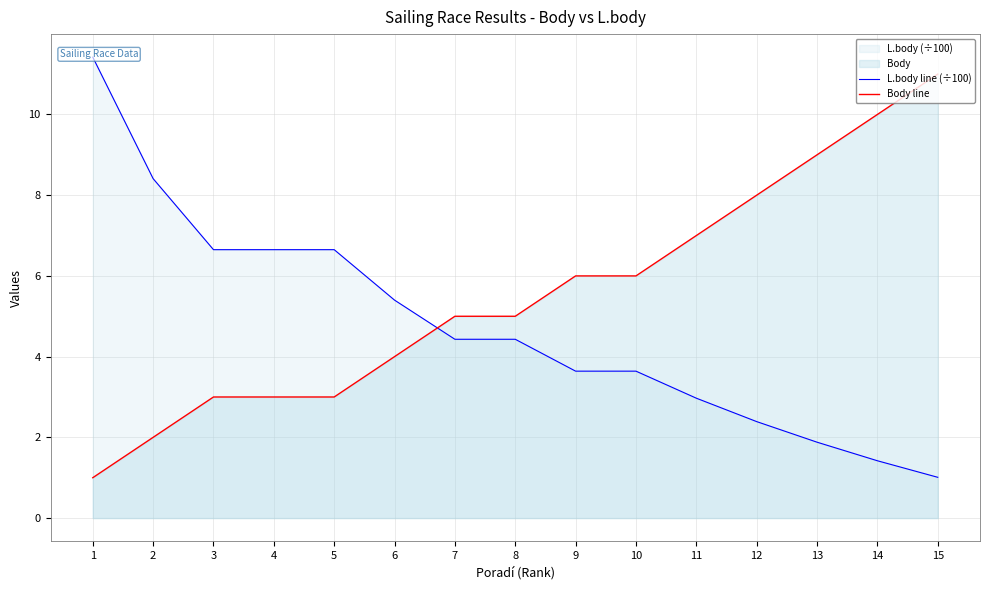

Is it true that Body line equals 10.0 at 14?

True